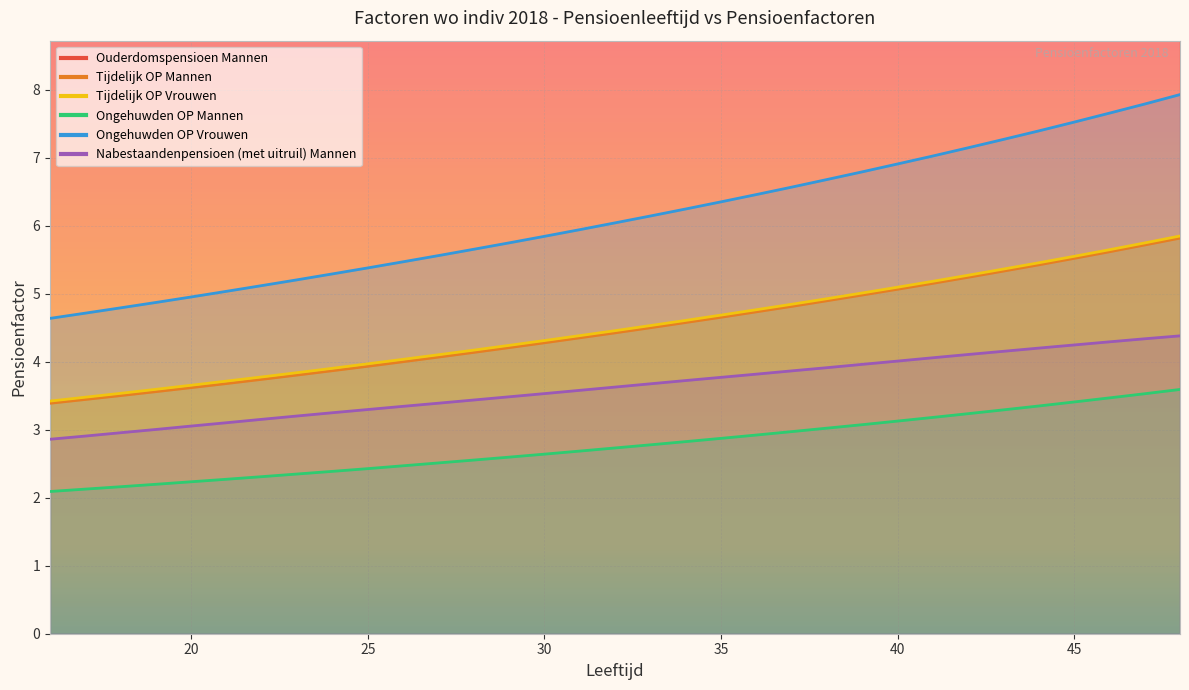

What is the difference between the second highest and minimum values in the Ongehuwden OP Vrouwen series?

3.2